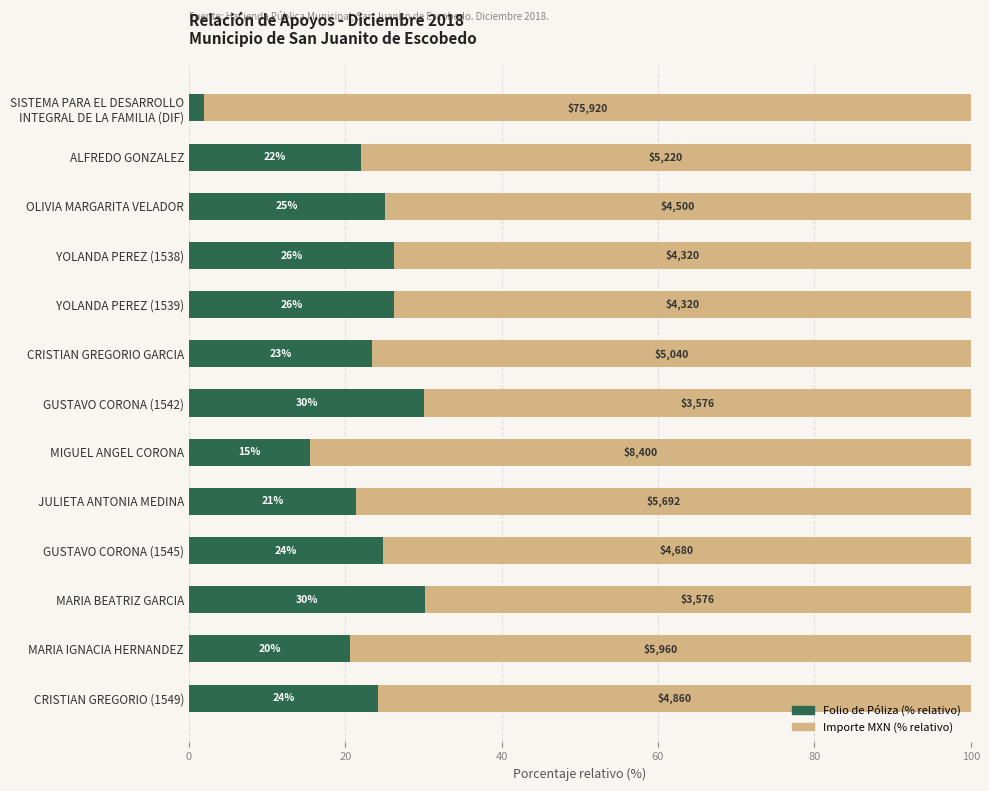

How many series are shown in this chart?

2